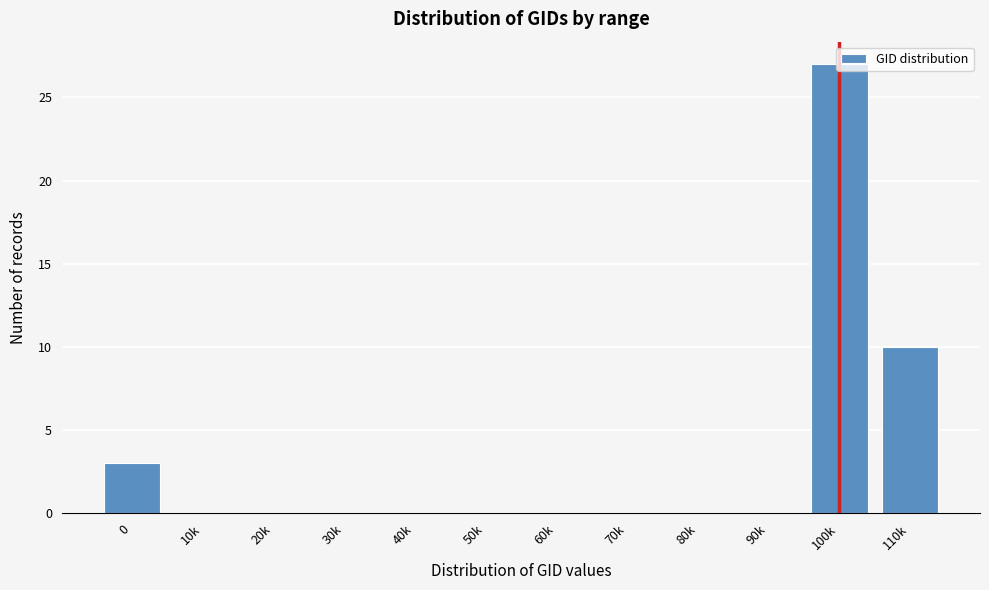

True or false: the data shows 0 at 90k.

True